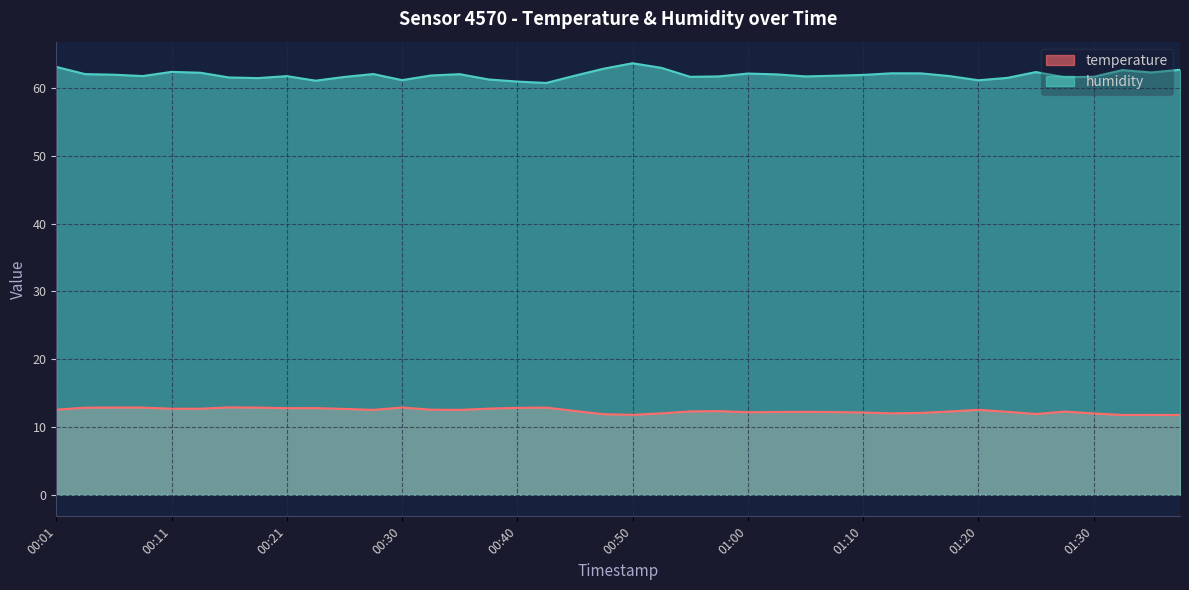

What is the minimum value for humidity?

60.7